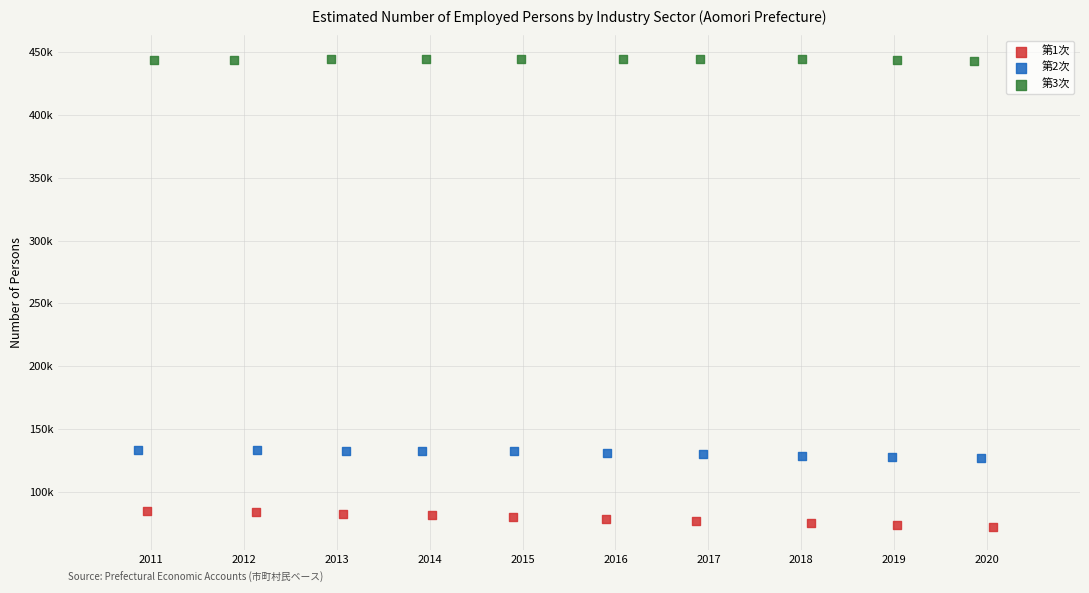

Which series reaches the minimum Y coordinate?

第1次